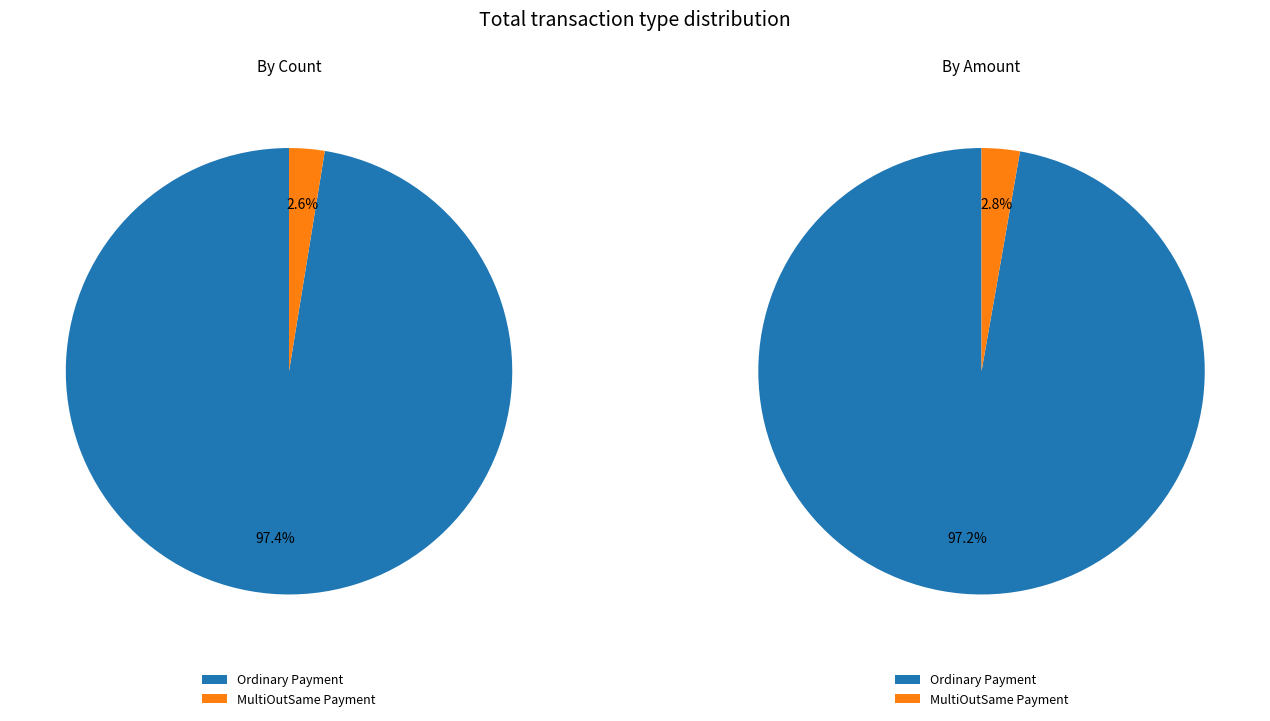

Between MultiOutSame Payment and Ordinary Payment, which is larger?

Ordinary Payment